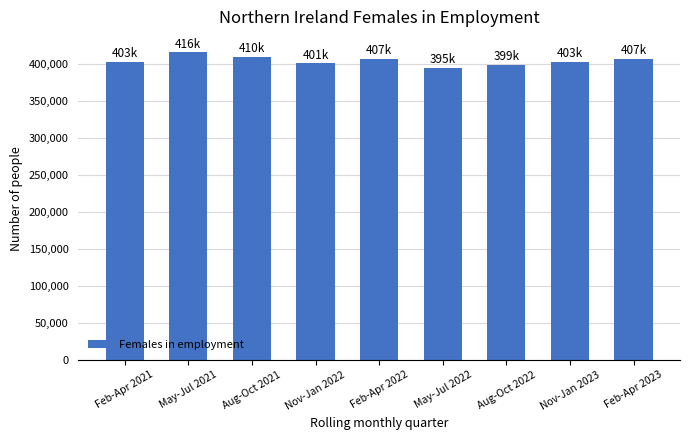

What is the smallest value displayed?

395000